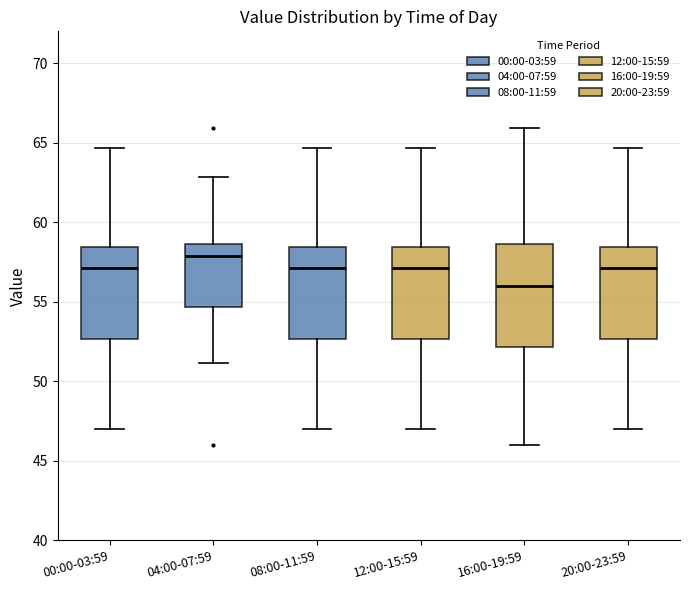

Reading left to right, read every box against the y-axis: the position of its median line, the range the box covers, and the ends of its whiskers. The values are not printed on the chart, so give them approximately, as read against the axis.

00:00-03:59: median 57.0, box 52.5 to 58.5, whiskers 47.0 to 64.5
04:00-07:59: median 58.0, box 54.5 to 58.5, whiskers 51.0 to 63.0
08:00-11:59: median 57.0, box 52.5 to 58.5, whiskers 47.0 to 64.5
12:00-15:59: median 57.0, box 52.5 to 58.5, whiskers 47.0 to 64.5
16:00-19:59: median 56.0, box 52.0 to 58.5, whiskers 46.0 to 66.0
20:00-23:59: median 57.0, box 52.5 to 58.5, whiskers 47.0 to 64.5